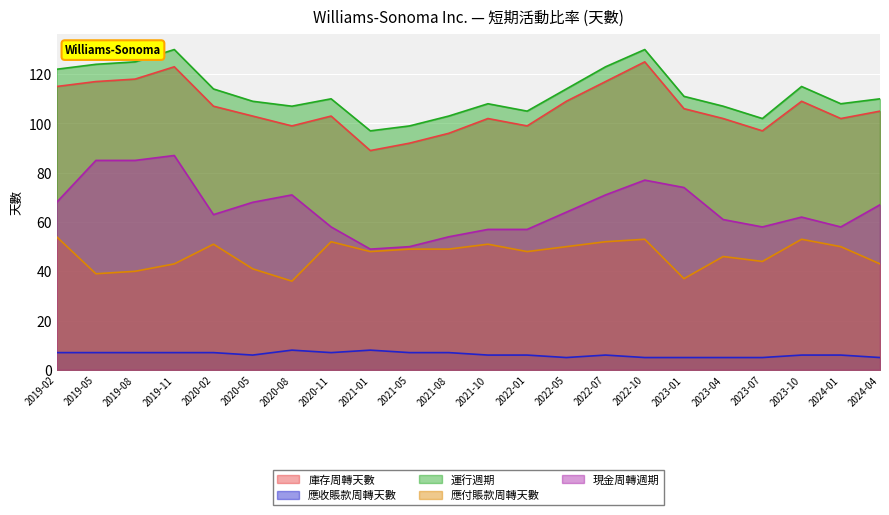

What is the maximum value shown in the chart?

130